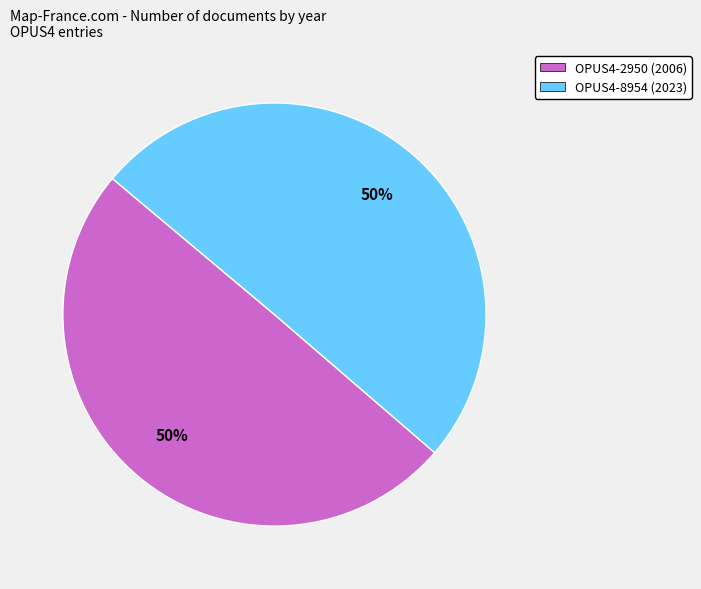

To the nearest percent, what percentage of the pie is OPUS4-8954?

50%